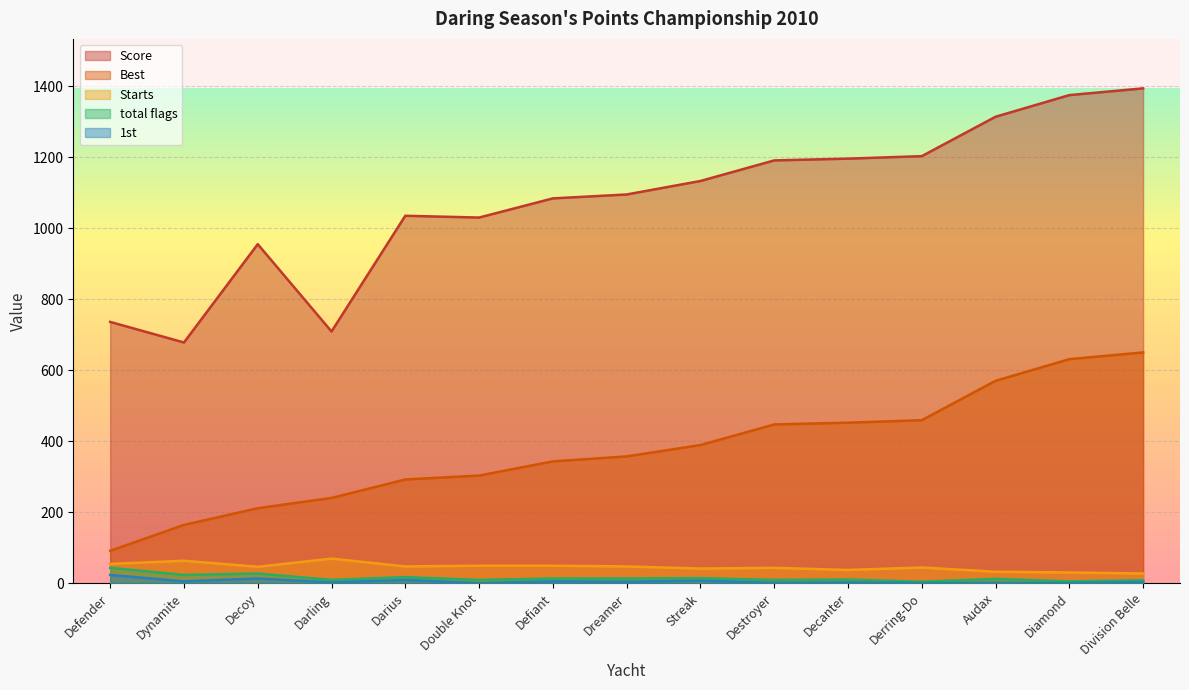

Does the chart display data point markers on the line(s)?

No